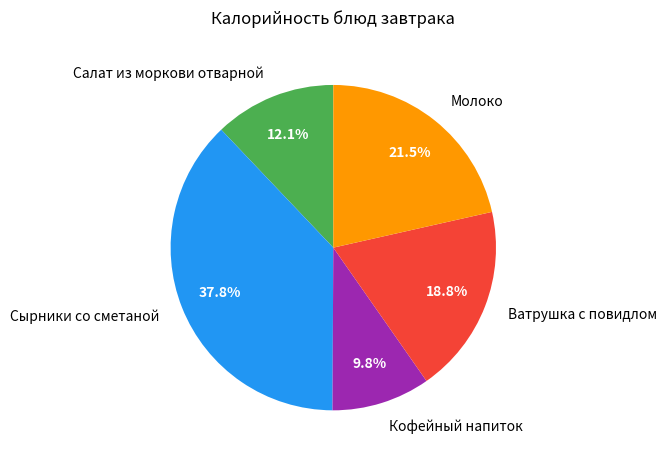

True or false: Кофейный напиток accounts for 10% of the total.

True